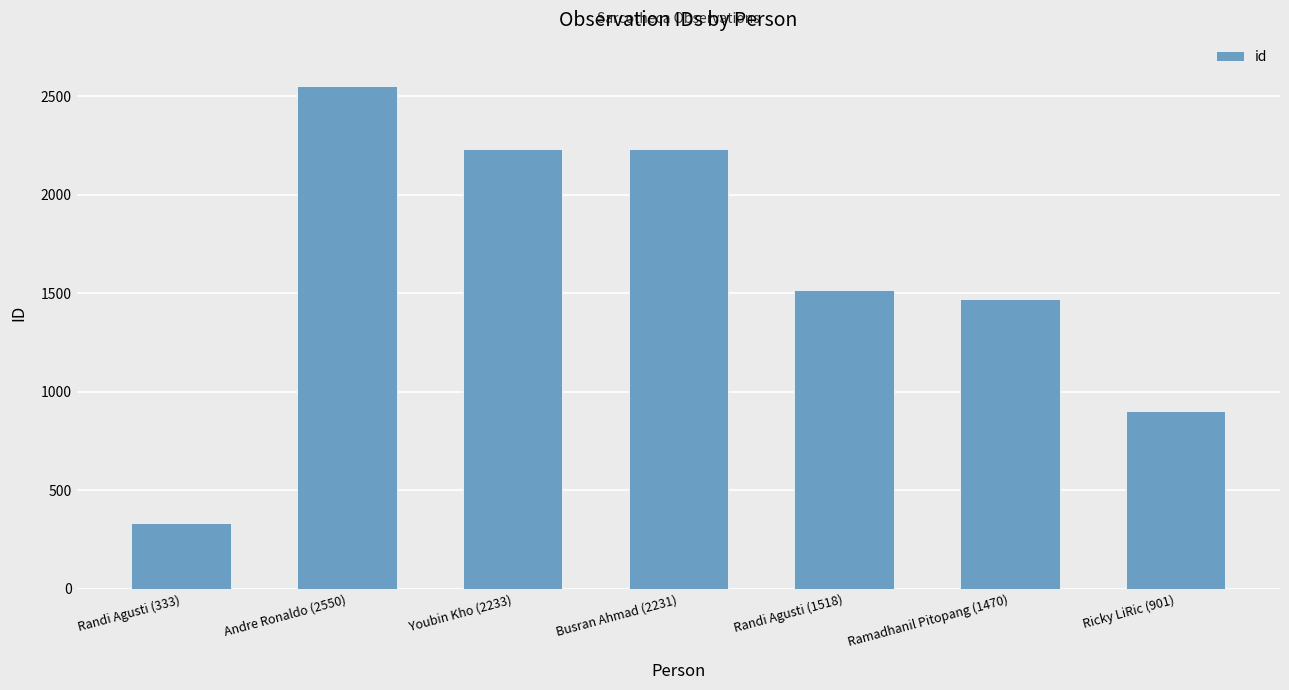

True or false: the data shows 614 at Ramadhanil Pitopang (1470).

False